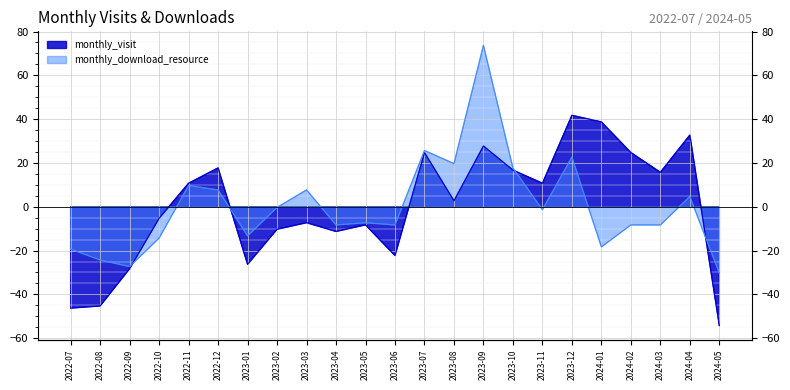

What is the difference between the highest and lowest values at 2023-12?

19.0